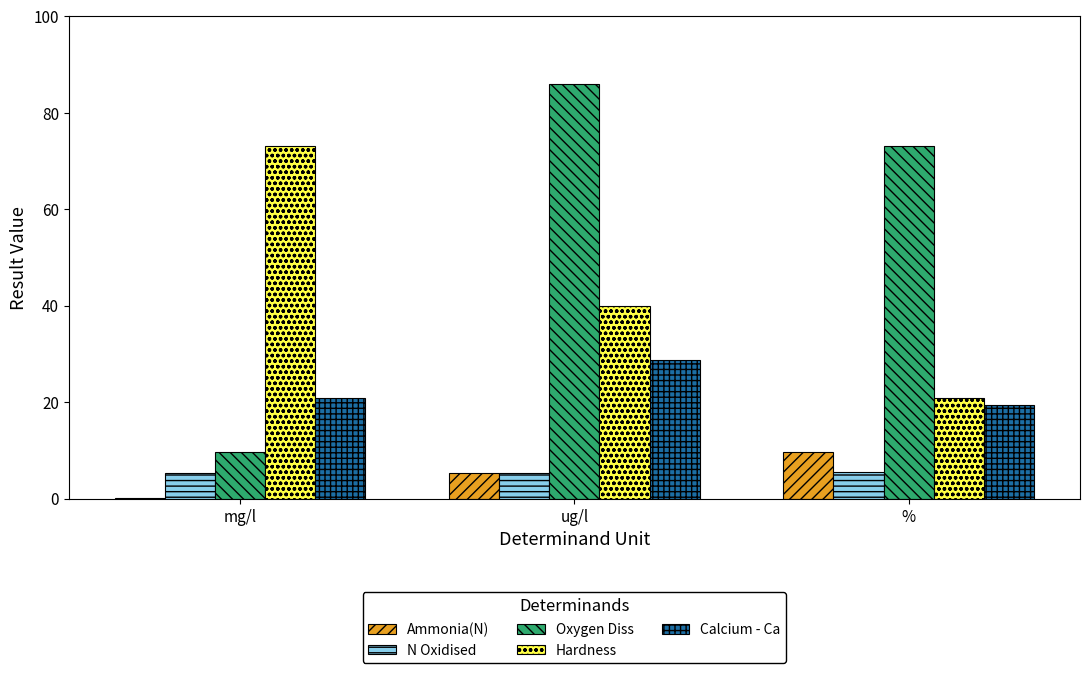

What is the maximum value shown in the chart?

86.0